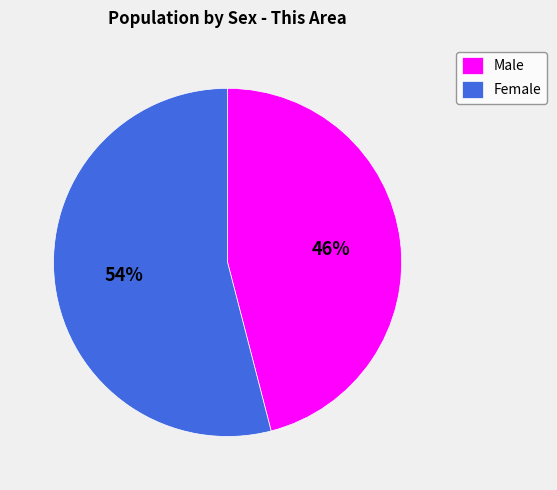

Which category has the biggest portion of the pie?

Female